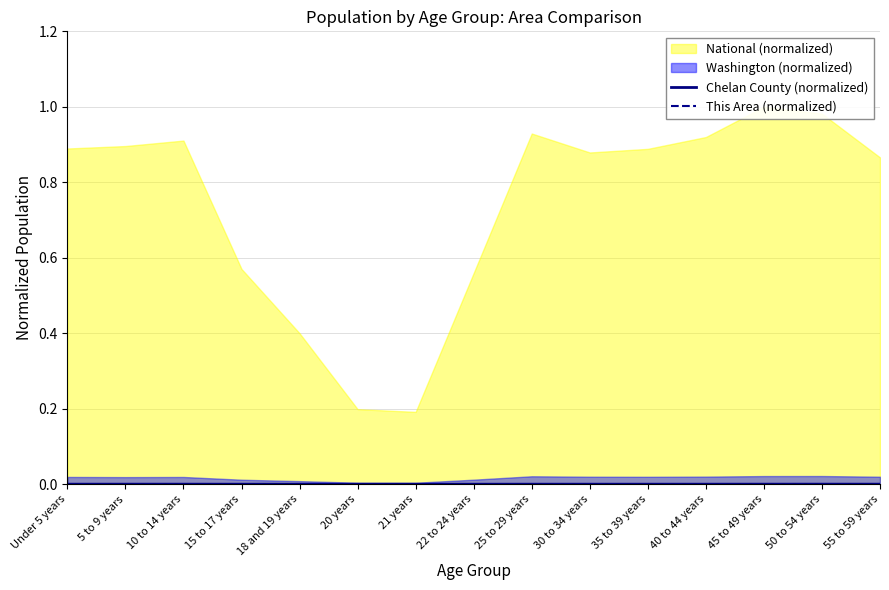

Does the chart display data point markers on the line(s)?

No